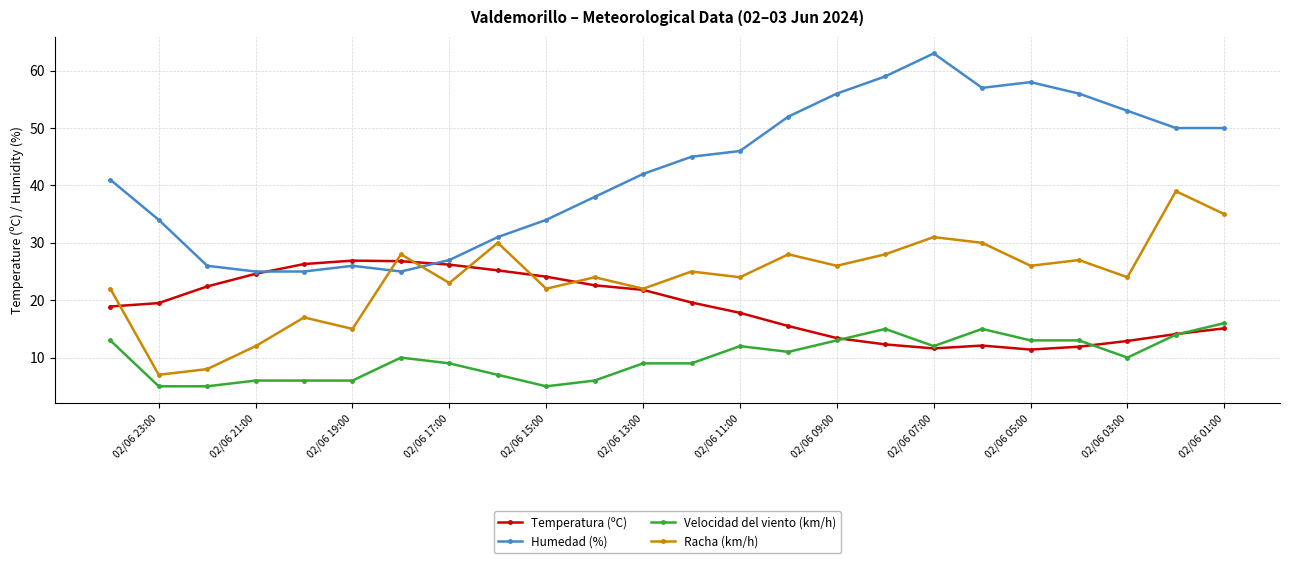

Rank the series by their average value, from lowest to highest.

Velocidad del viento (km/h), Temperatura (ºC), Racha (km/h), Humedad (%)